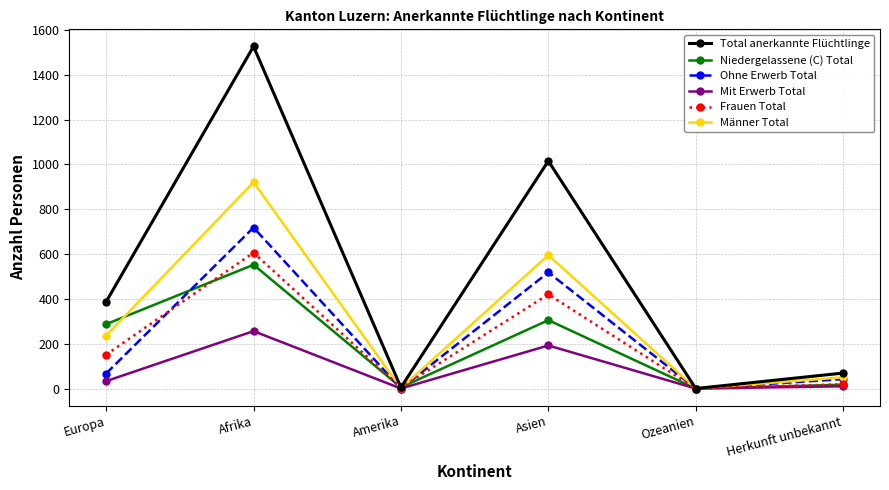

At how many categories does at least one series exceed 1213?

1